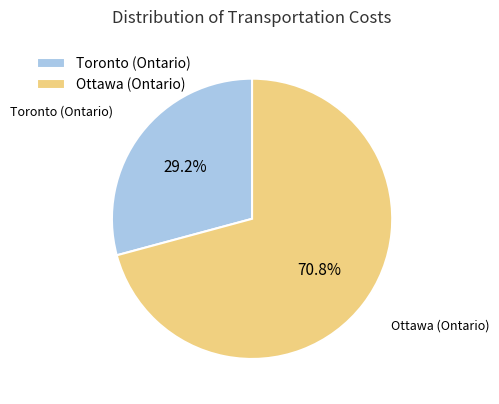

Which slice is the smallest?

Toronto (Ontario)